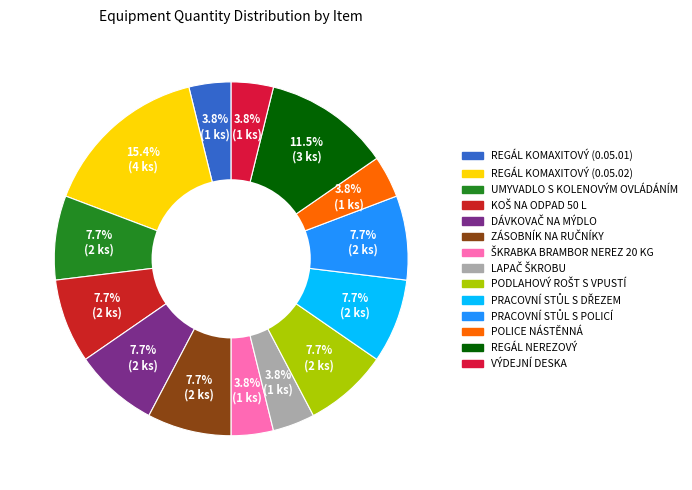

To the nearest percent, what percentage of the pie is ŠKRABKA BRAMBOR NEREZ 20 KG?

4%